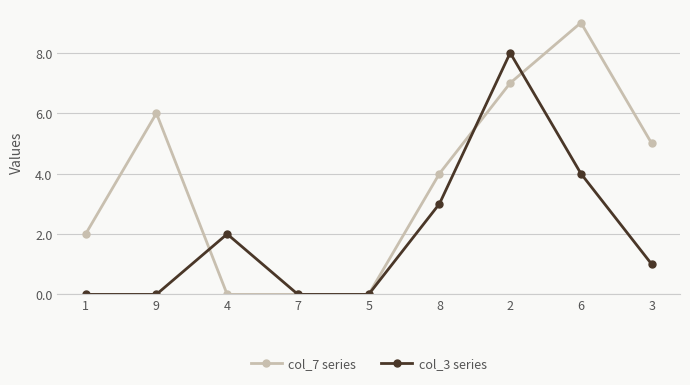

Reading left to right, list all the values displayed in this chart.

col_7 series: 1=2	9=6	4=0	7=0	5=0	8=4	2=7	6=9	3=5
col_3 series: 1=0	9=0	4=2	7=0	5=0	8=3	2=8	6=4	3=1